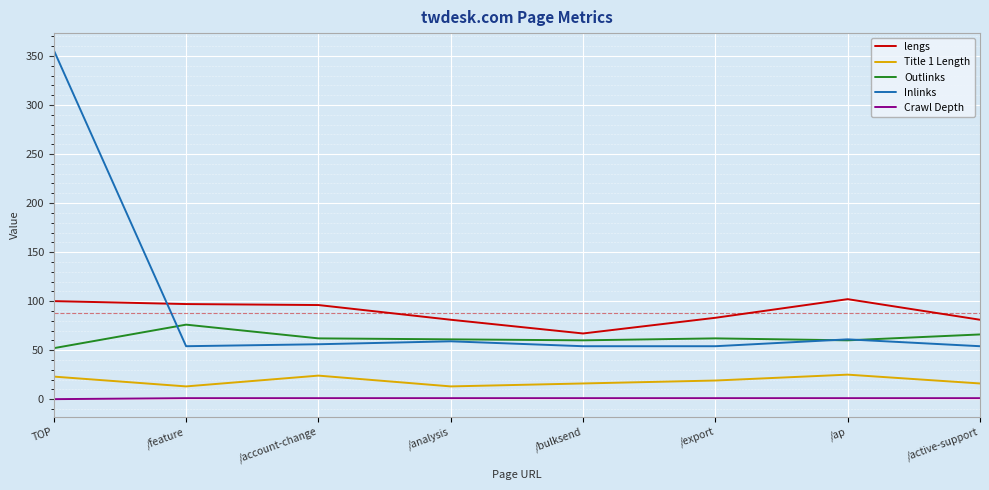

List the series in order of their peak value, lowest first.

Crawl Depth, Title 1 Length, Outlinks, lengs, Inlinks